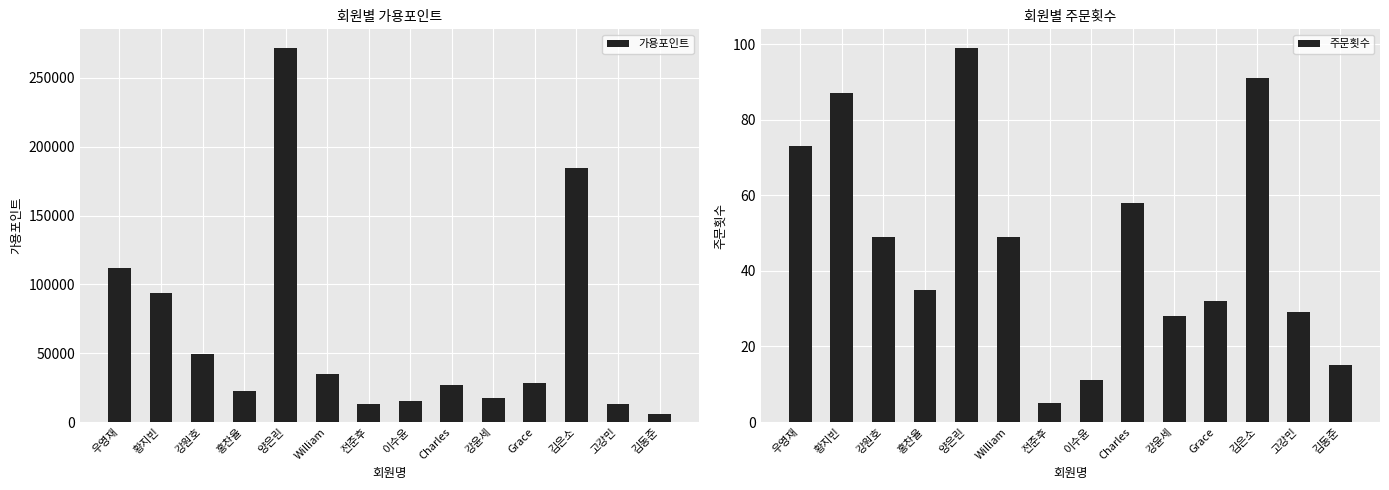

List the series in order of their overall mean, lowest first.

주문횟수, 가용포인트